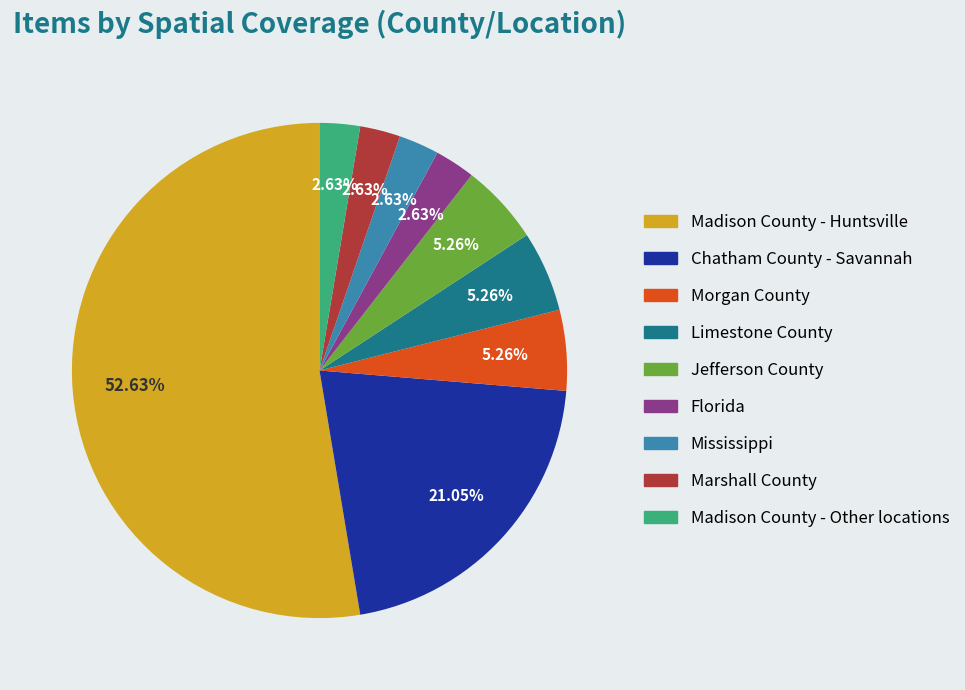

Is there any slice that represents more than half of the pie?

Yes